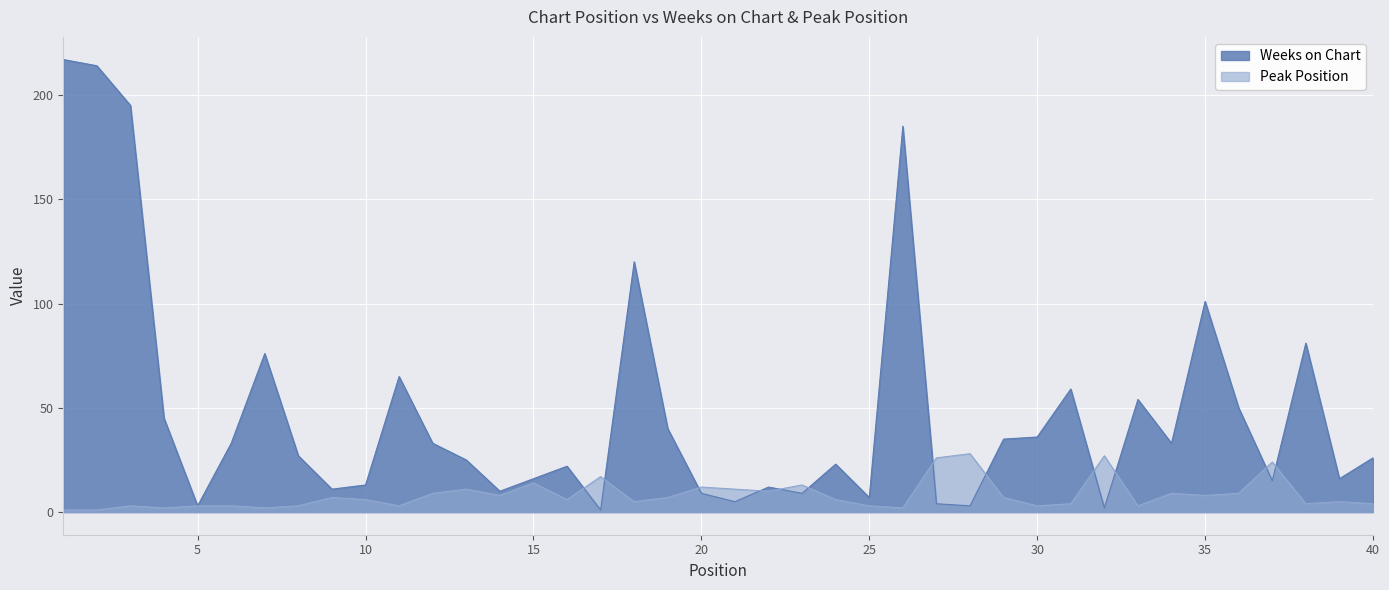

At how many categories does at least one series exceed 208?

2